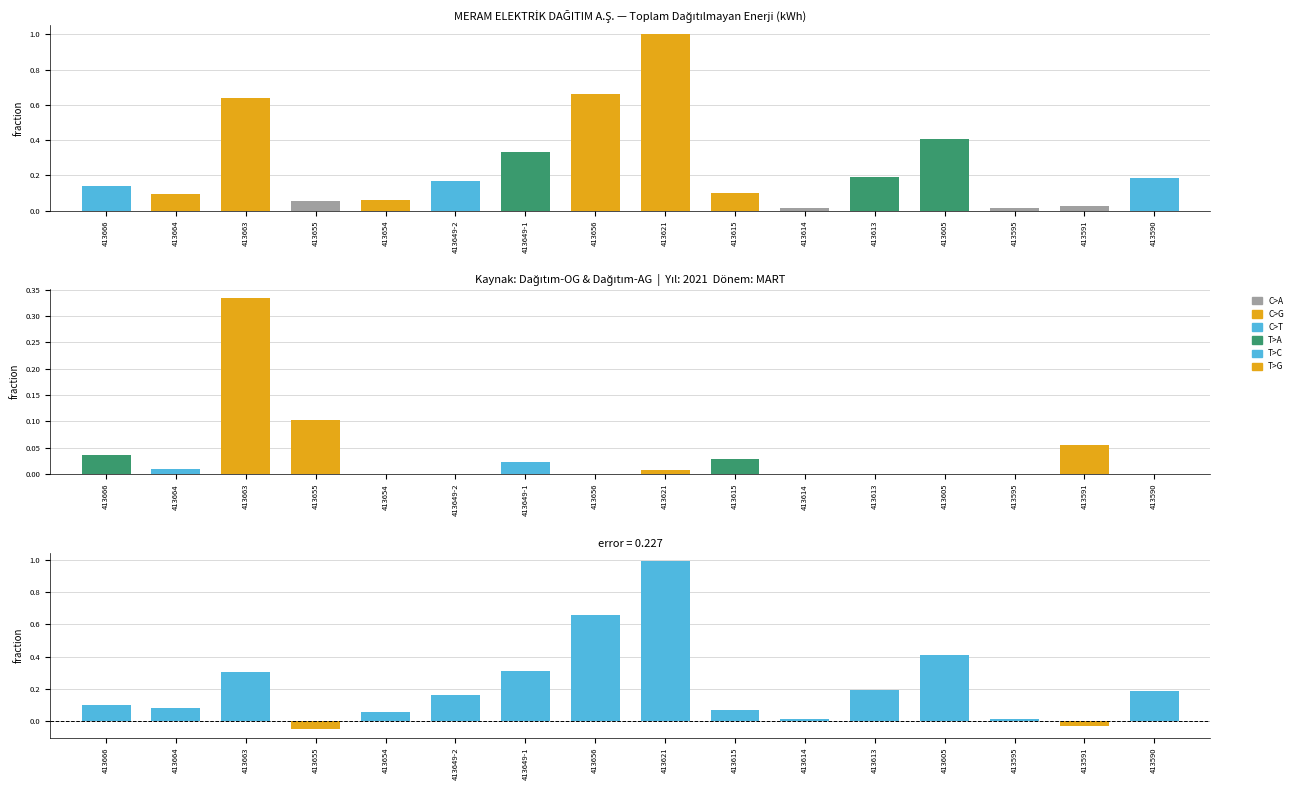

What is the value of the Dağıtım-OG bar at the 12th from the left?

0.2